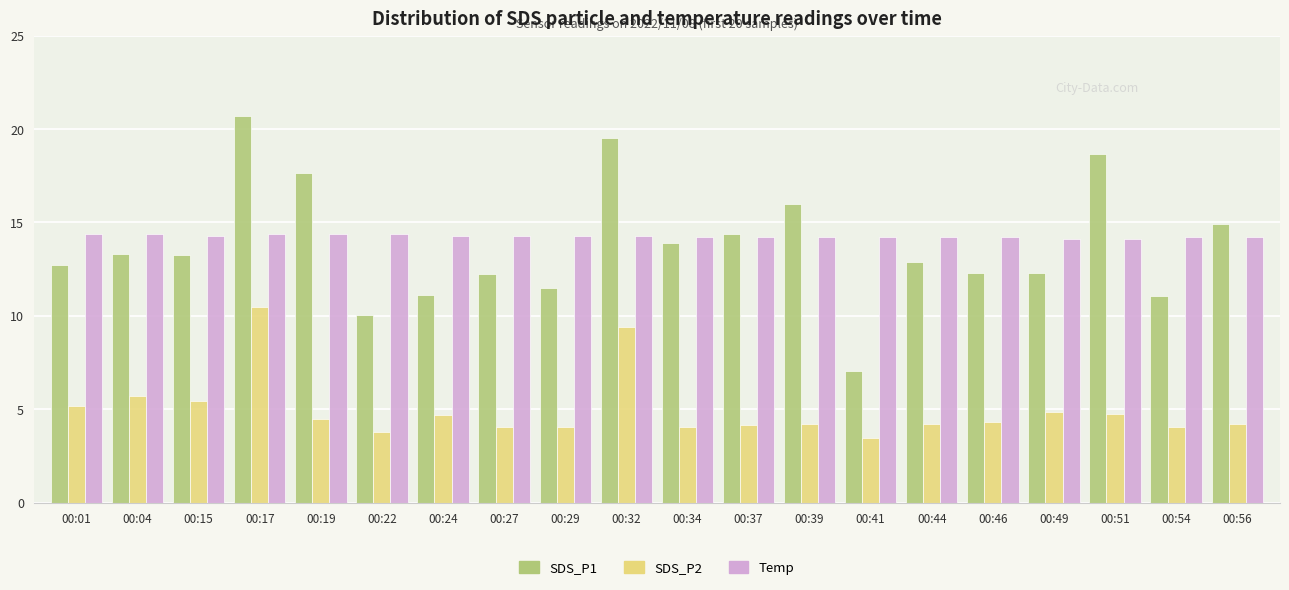

What is the smallest value displayed?

3.5